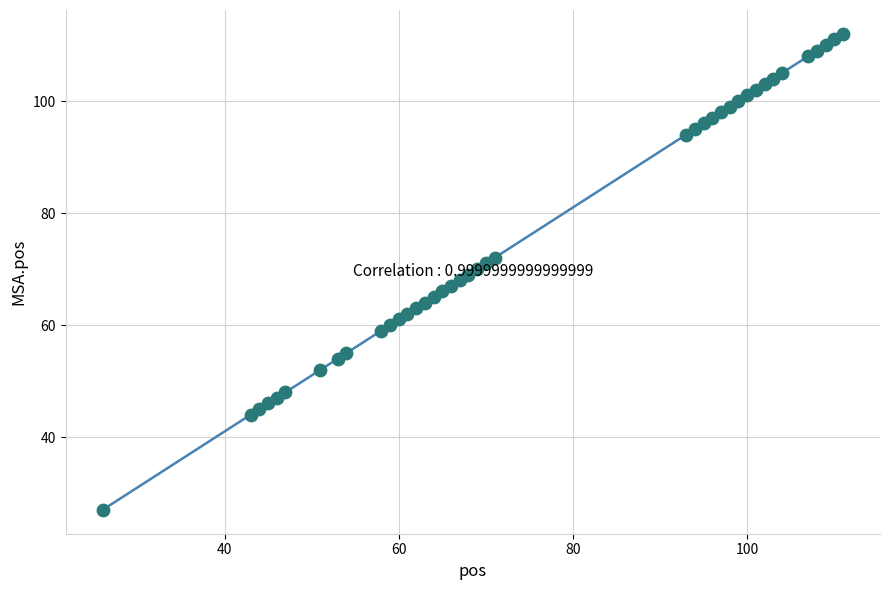

What is the range of X values (max minus min)?

85